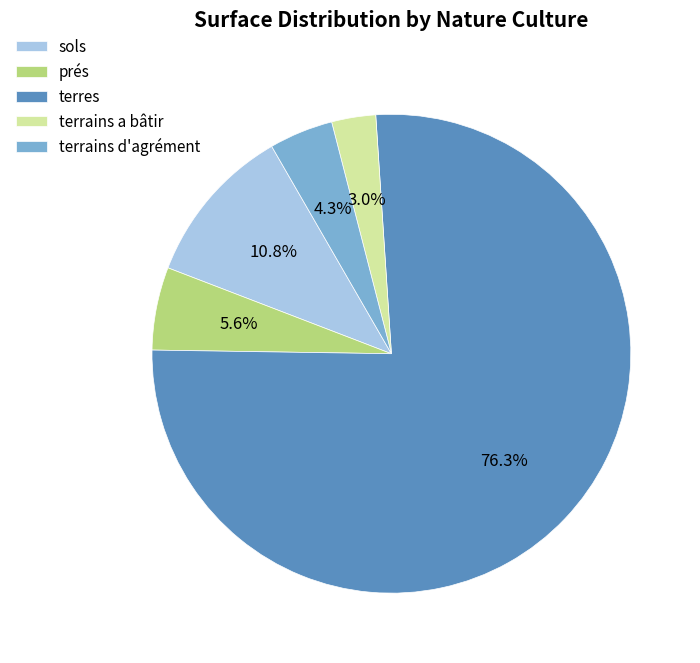

To the nearest percent, what portion does terrains d'agrément represent?

4%